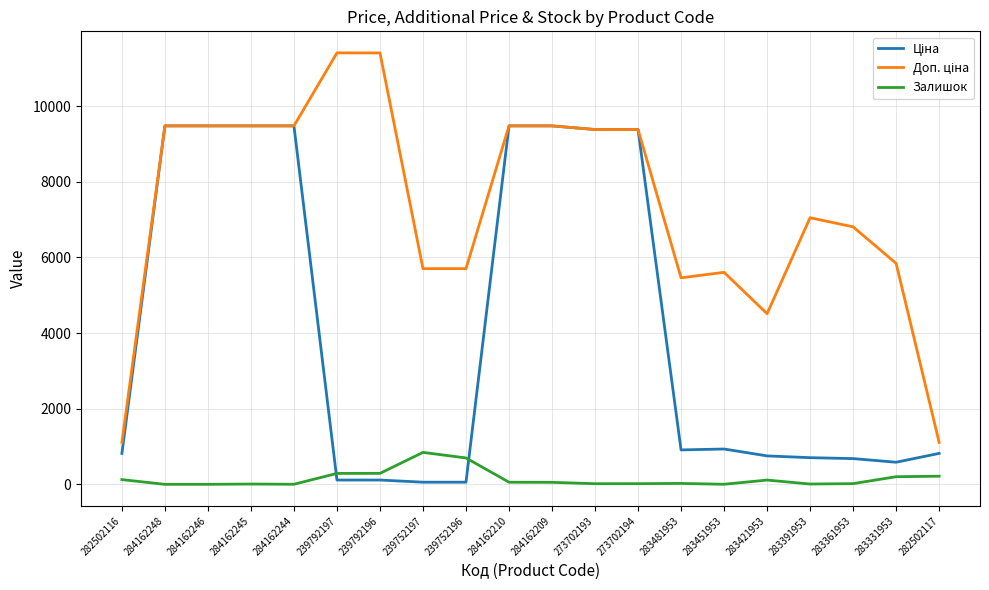

What is the maximum value shown in the chart?

11410.0